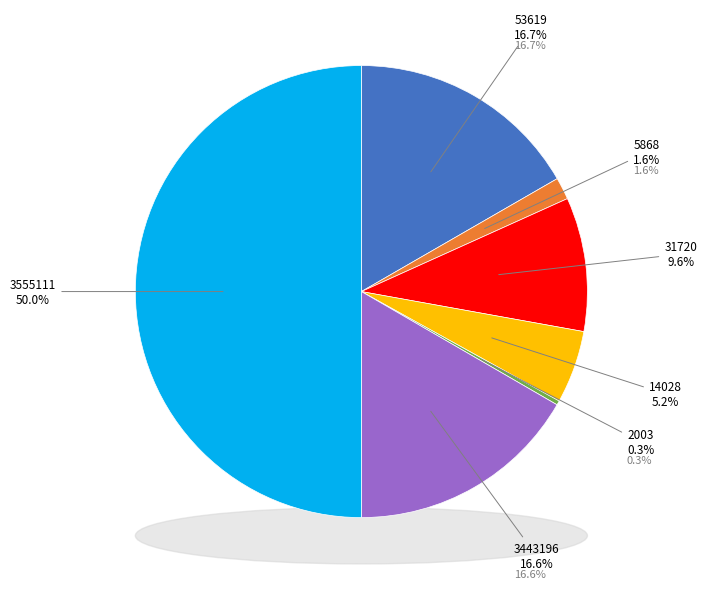

Is 5868 the majority of the pie?

No